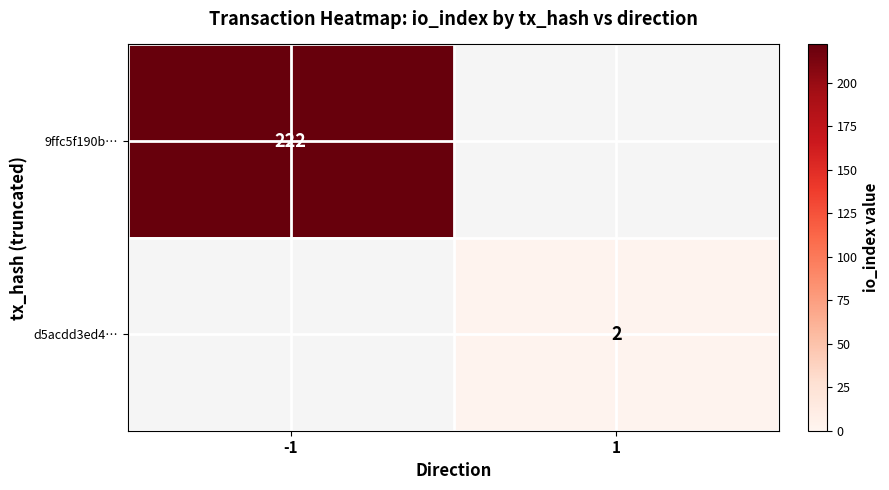

The value of 9ffc5f190b… at -1 is 222. True or false?

True